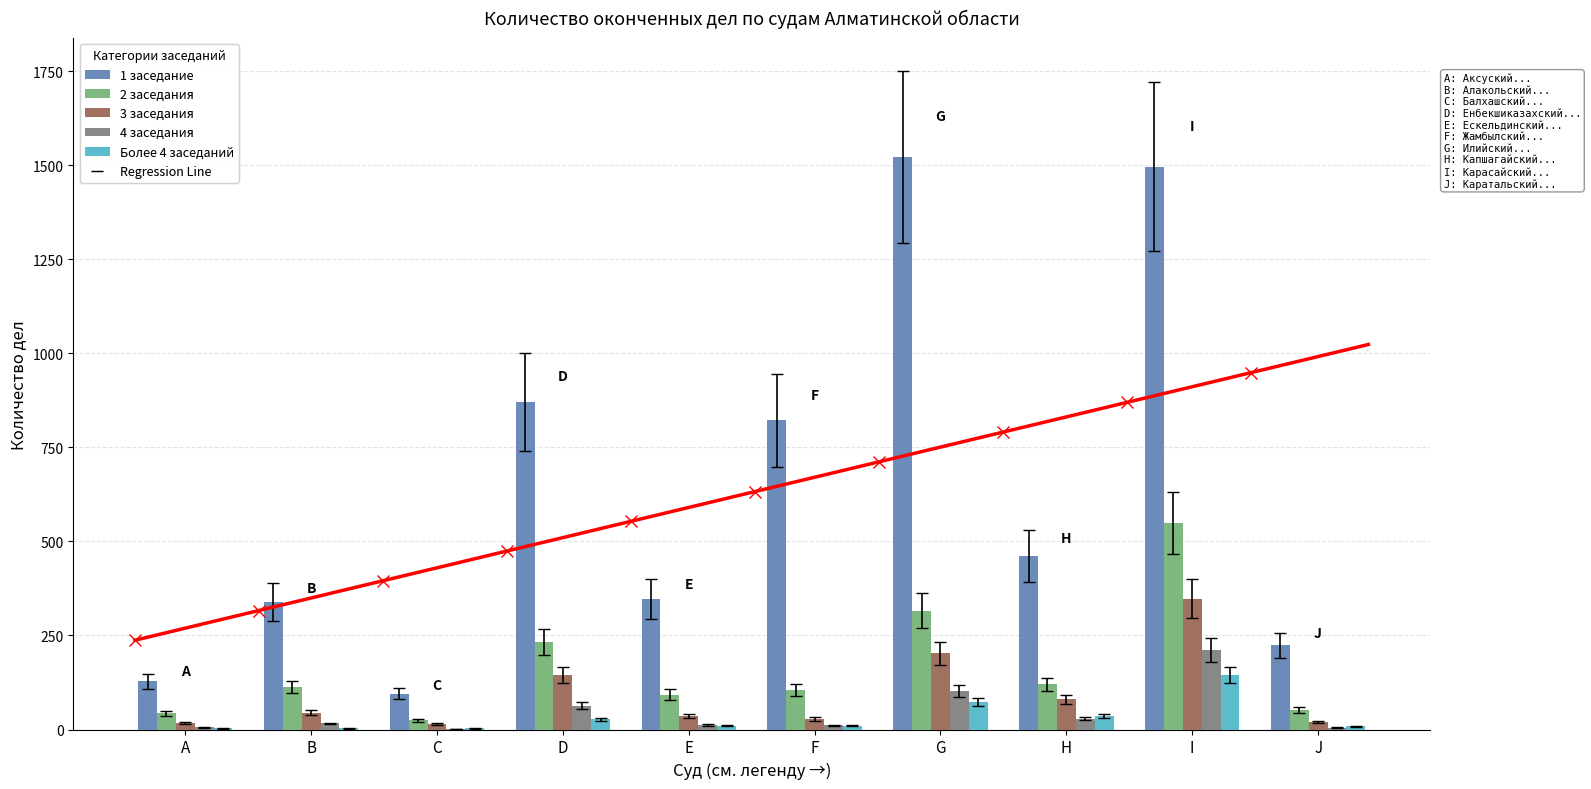

What are all the series names shown in the legend?

1 заседание, 2 заседания, 3 заседания, 4 заседания, Более 4 заседаний